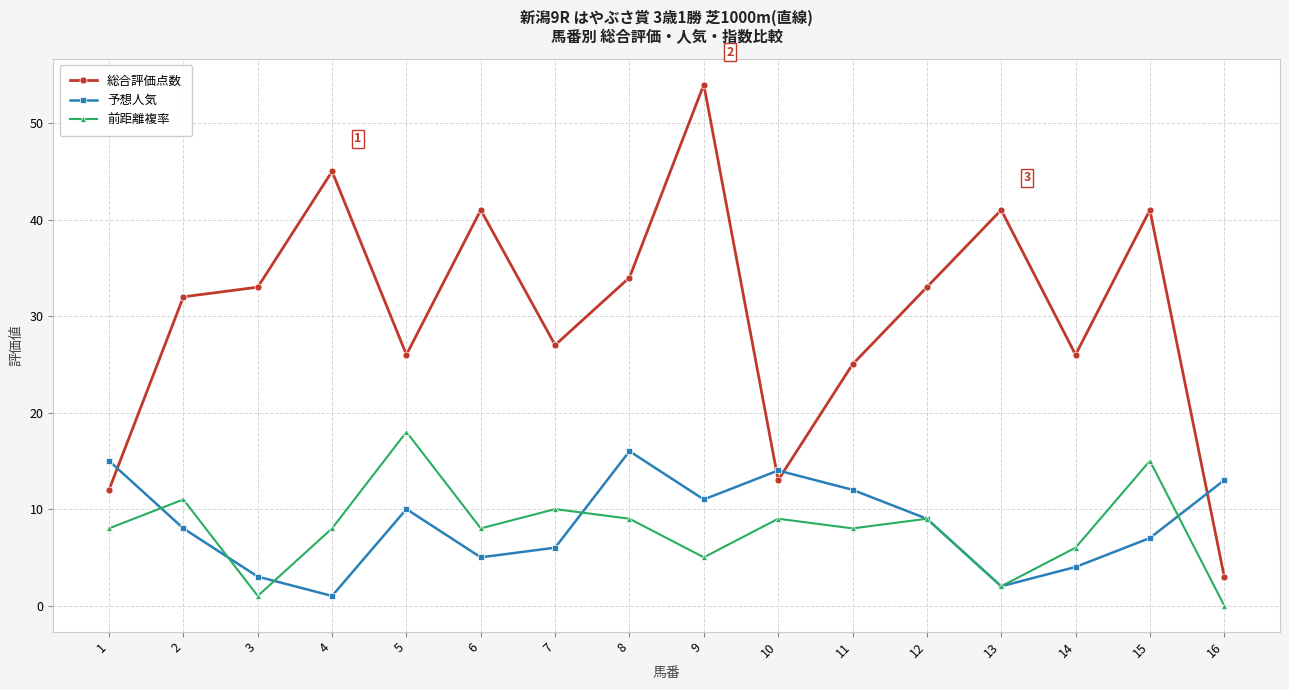

What is the value of the 予想人気 point at the 8th from the left?

16